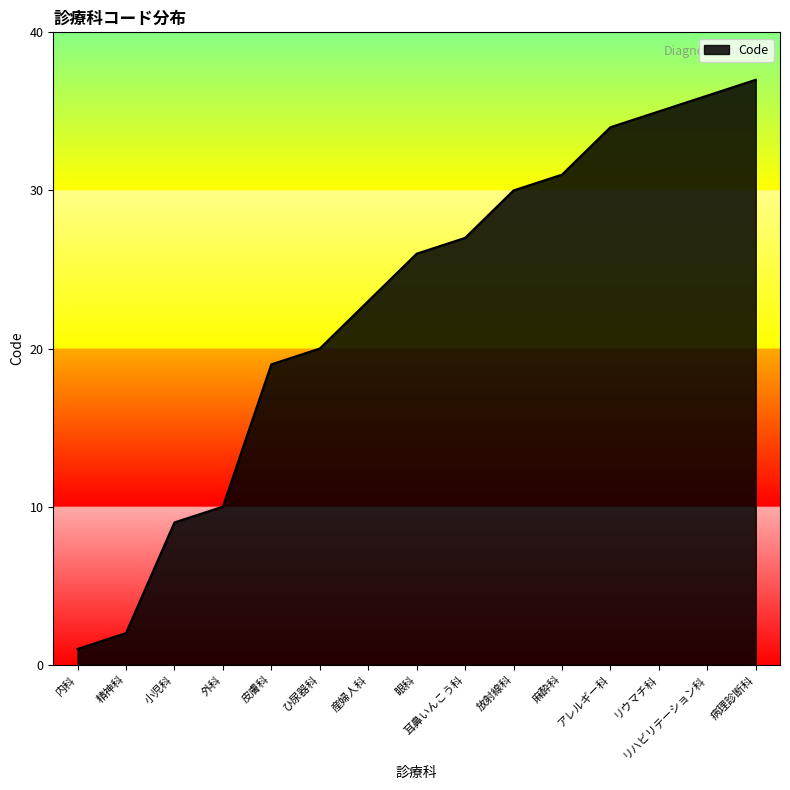

What is the maximum value shown in the chart?

37